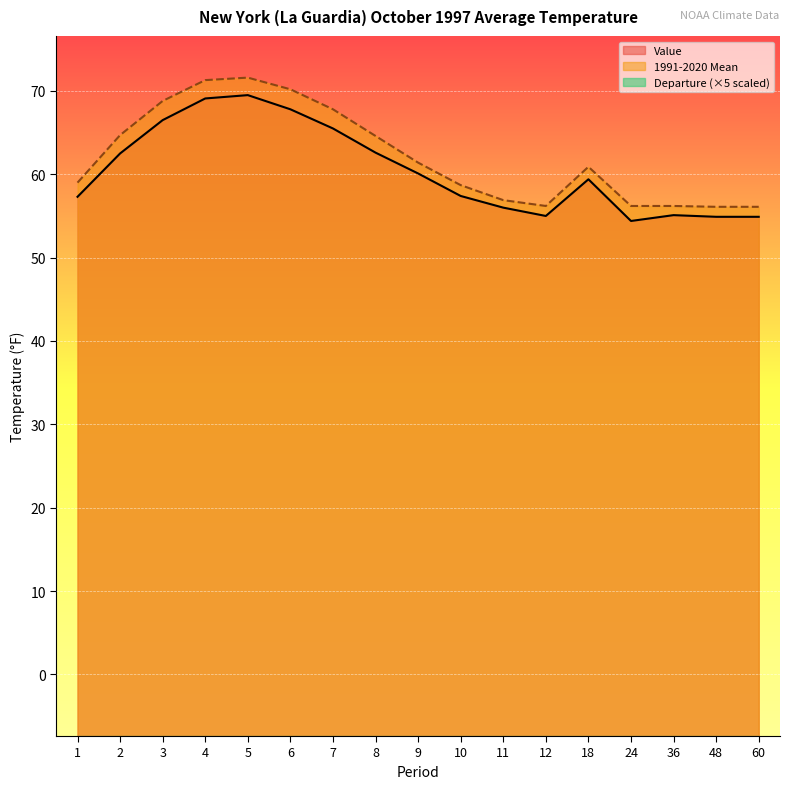

Is the value of Value at 9 greater than the value of 1991-2020 Mean at 4?

No